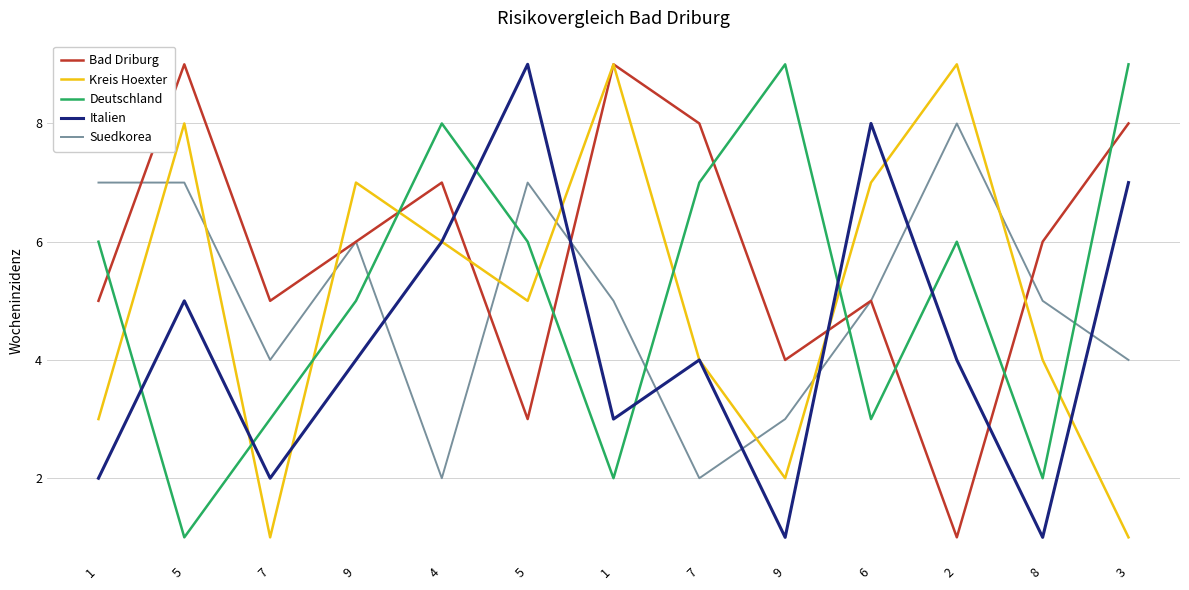

True or false: Kreis Hoexter and Suedkorea intersect in this chart.

True